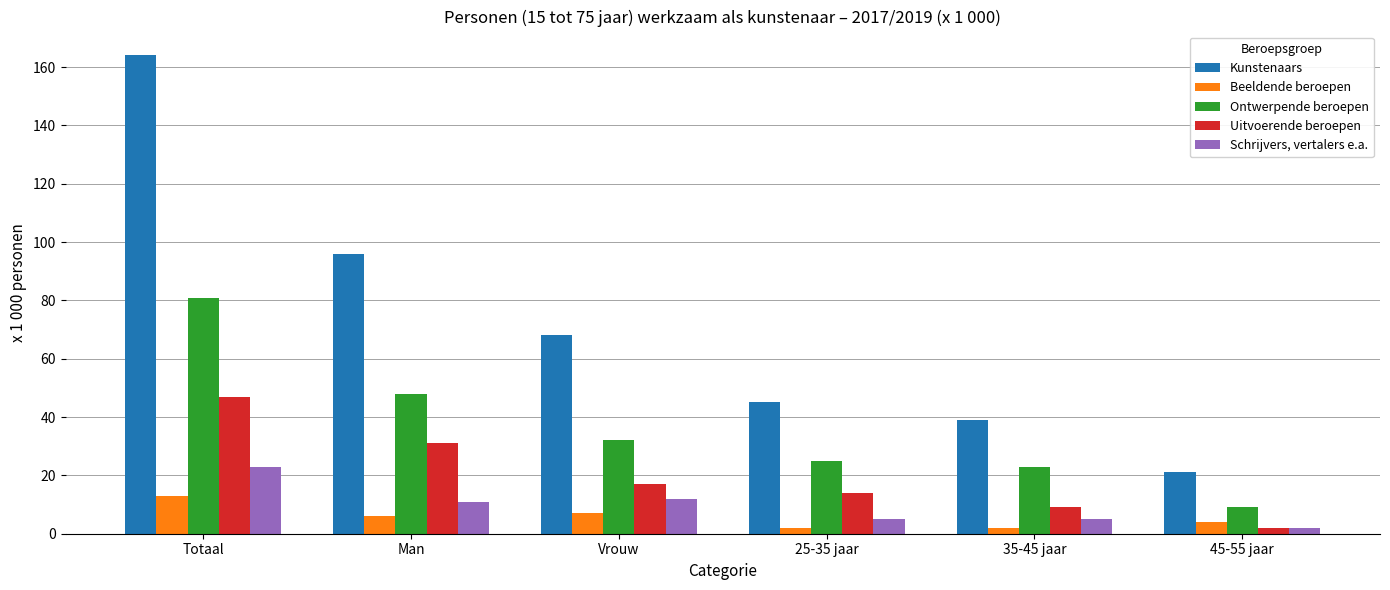

What is the smallest value displayed?

2